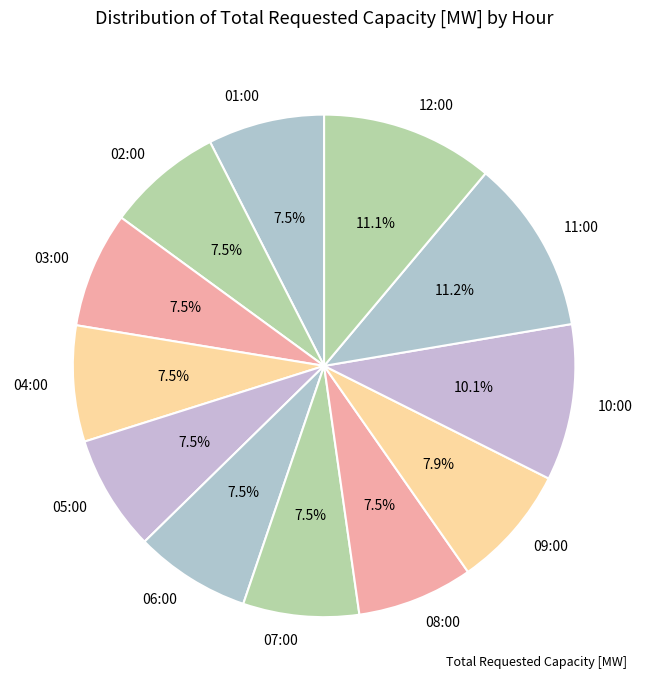

Is it true that 06:00 is 16% of the pie?

False